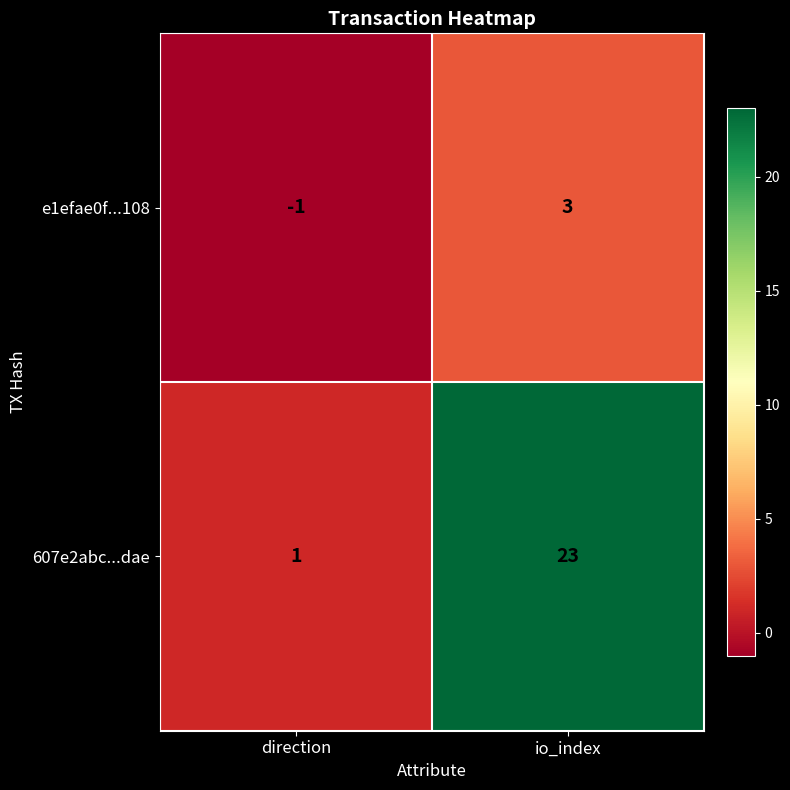

Reading left to right, transcribe all the data shown in this chart.

e1efae0f...108: -1	3
607e2abc...dae: 1	23